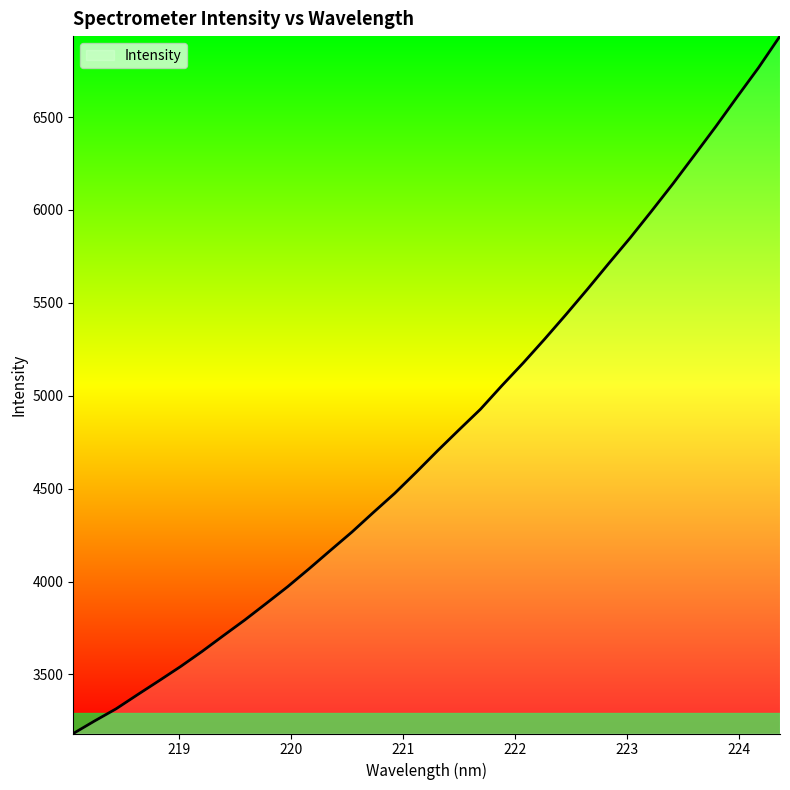

What is the greatest value displayed?

6935.5